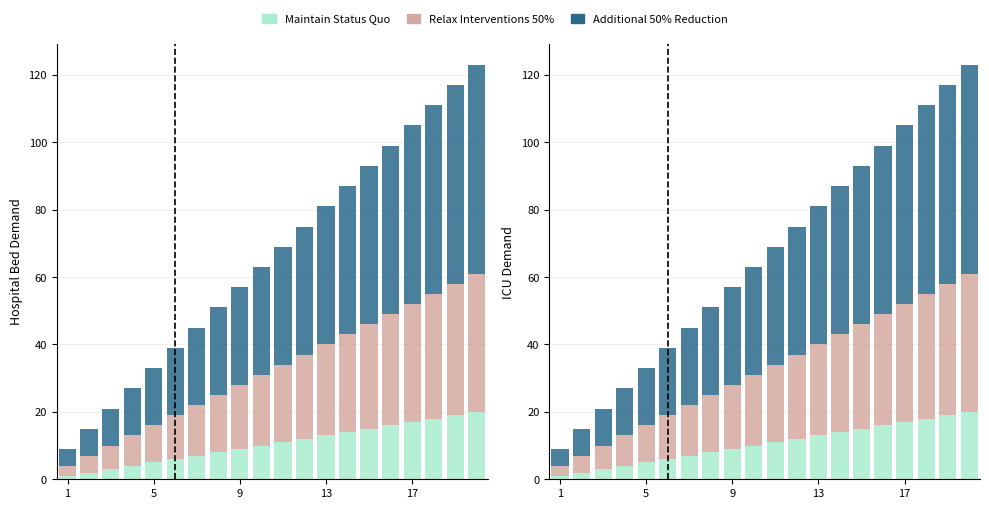

Rank the series by their average value, from highest to lowest.

Additional 50% Reduction, Relax Interventions 50%, Maintain Status Quo